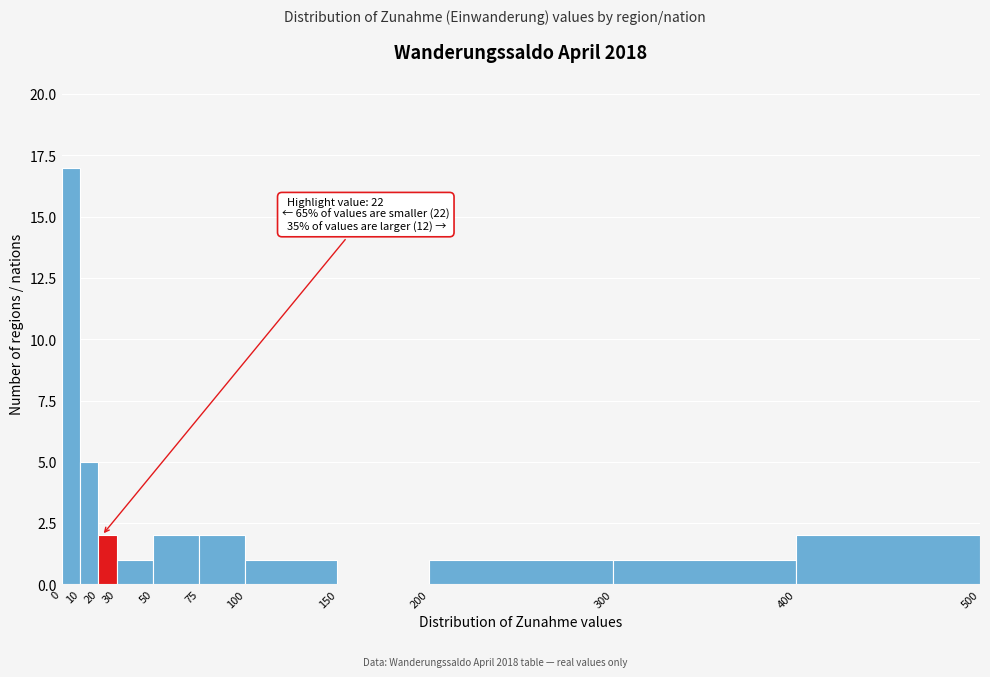

Which range on the x-axis has the tallest bar?

0 to 10